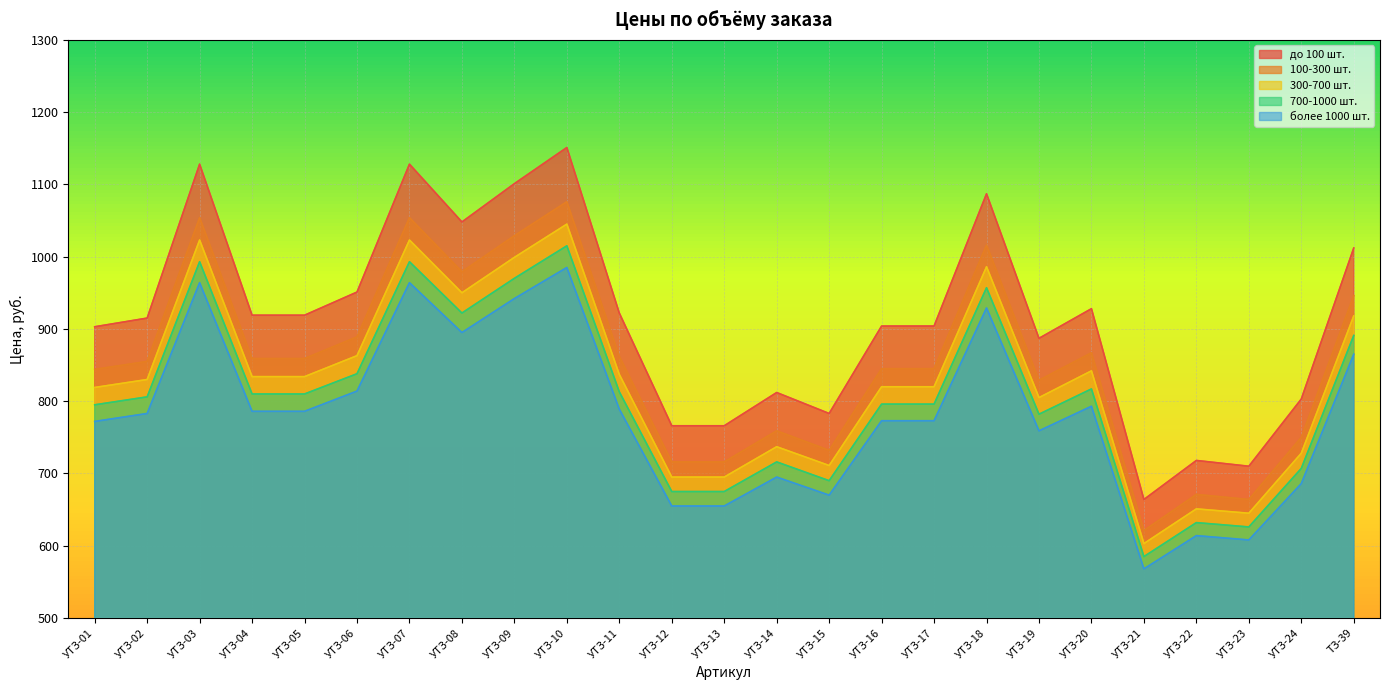

List the series in order of their peak value, lowest first.

более 1000 шт., 700-1000 шт., 300-700 шт., 100-300 шт., до 100 шт.